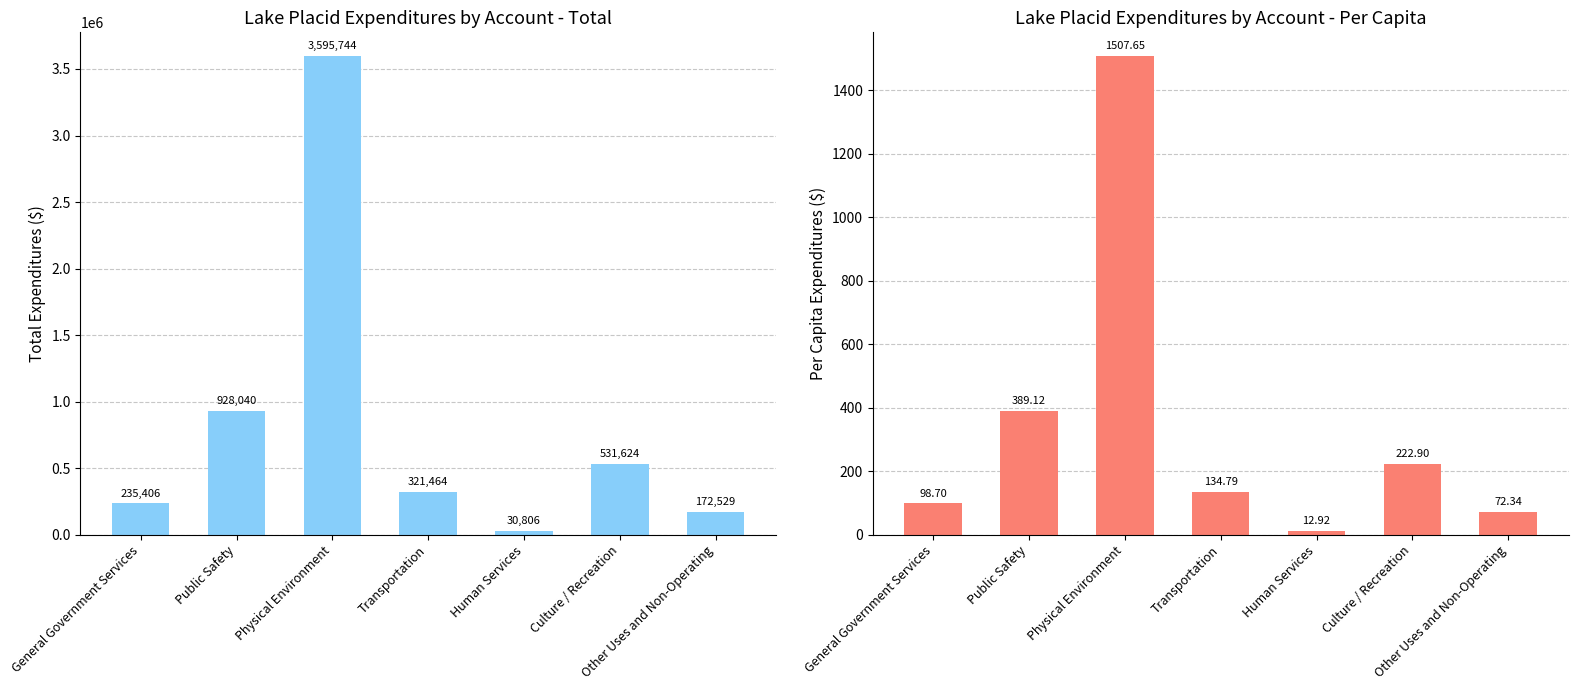

What position from the right is Culture / Recreation?

2